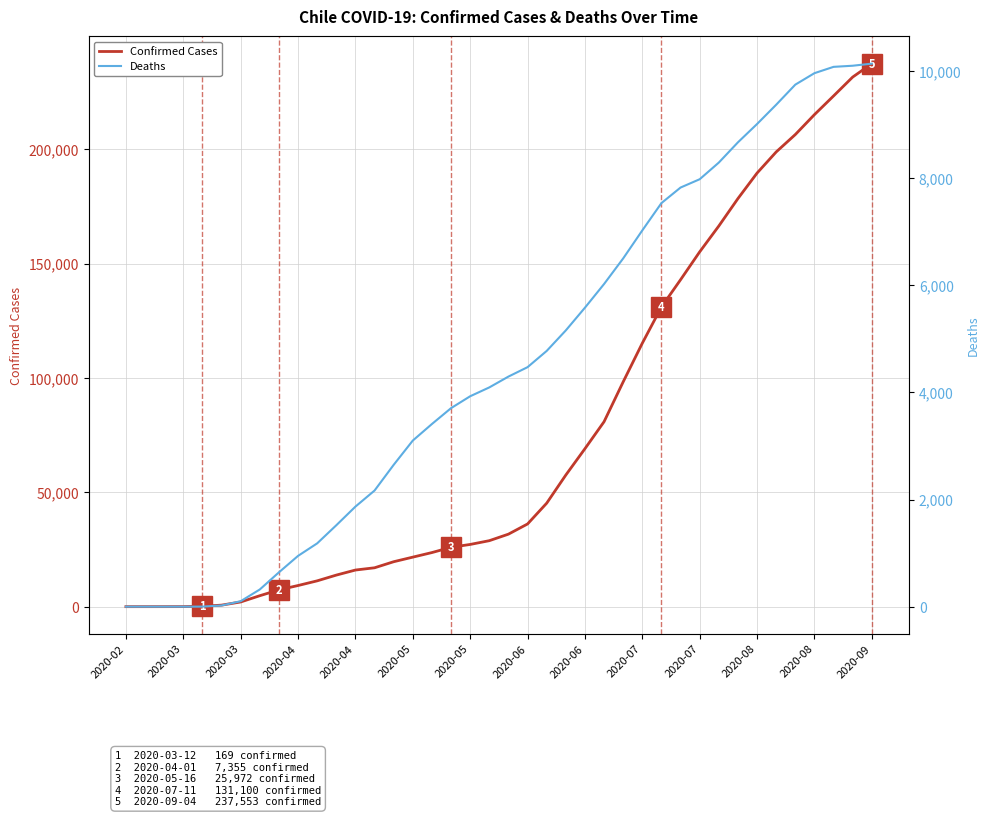

How many data points in confirmed cases are above 31721?

19